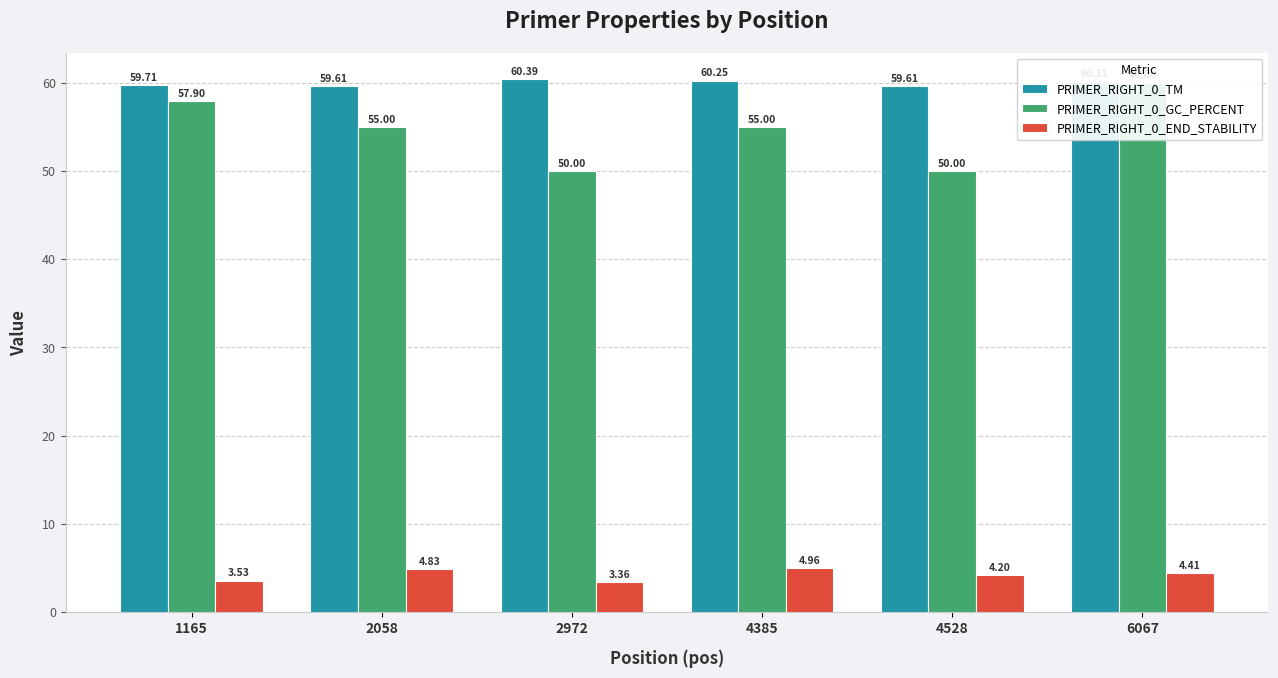

How many bars are there in each group?

3